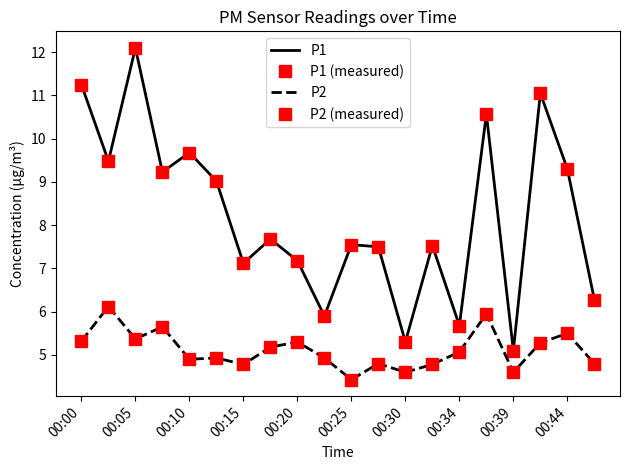

Rank the categories by P2 value from highest to lowest.

00:05, 15, 00:15, 18, 00:10, 00:00, 00:39, 17, 00:34, 14, 00:25, 00:44, 00:20, 11, 19, 00:30, 13, 12, 16, 10